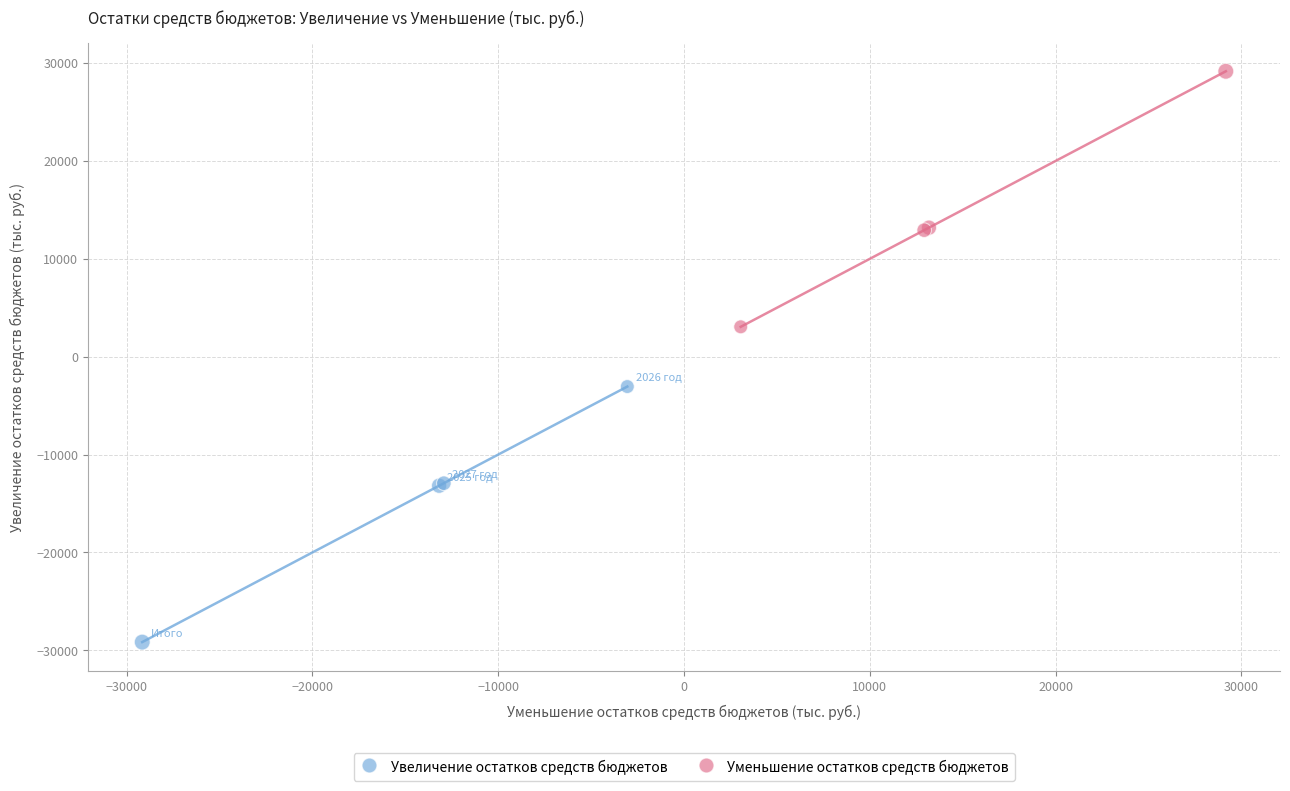

Which series reaches the maximum Y coordinate?

Уменьшение остатков средств бюджетов